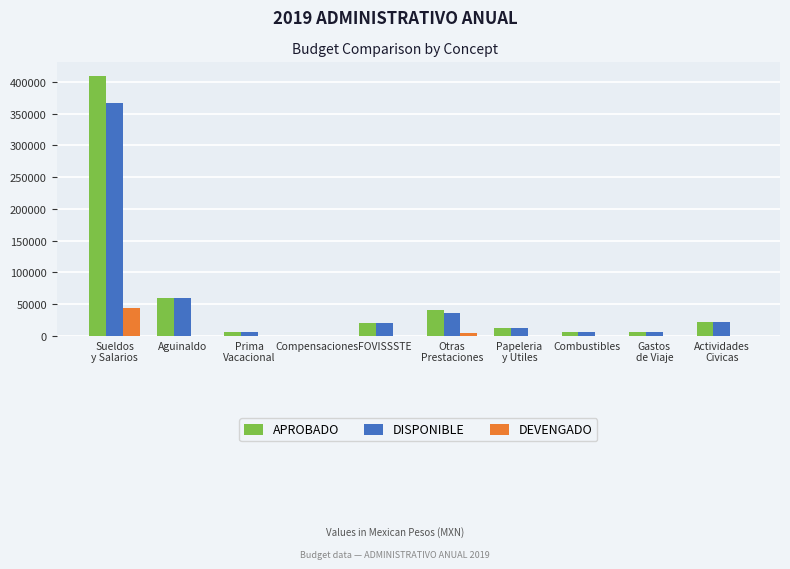

What is the highest value of the DEVENGADO series?

43866.9